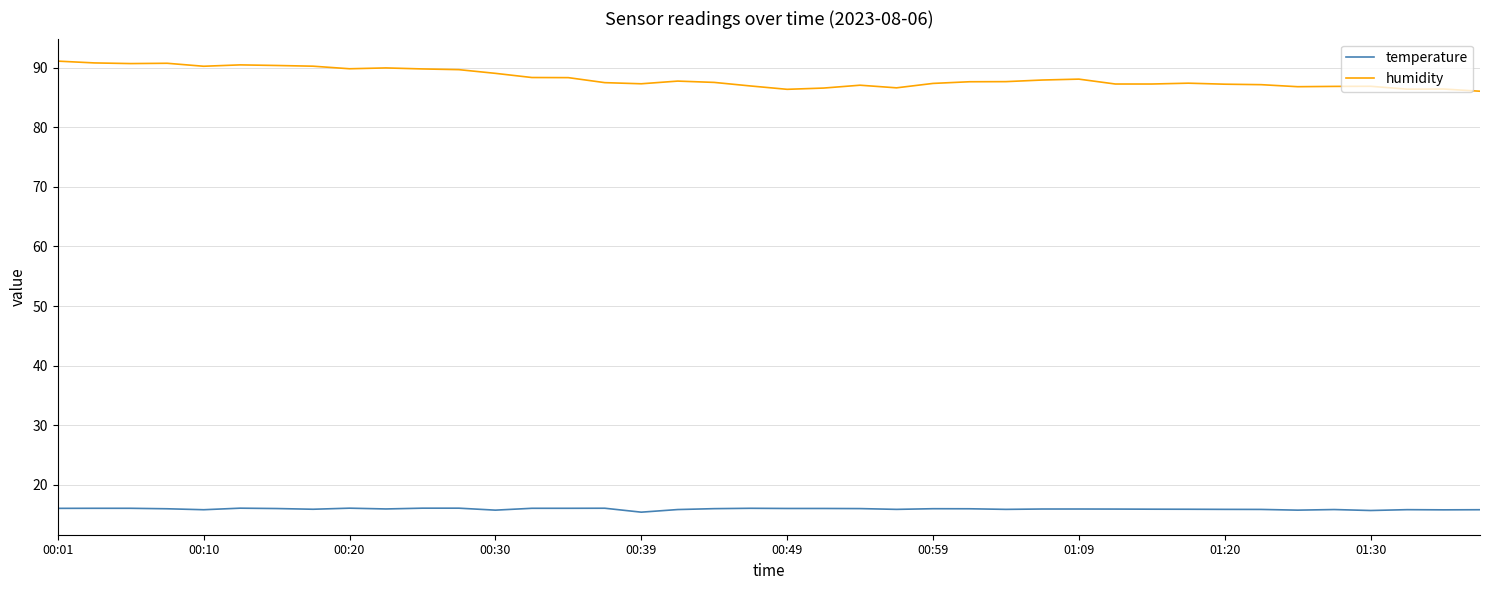

What is the minimum value shown in the chart?

15.4